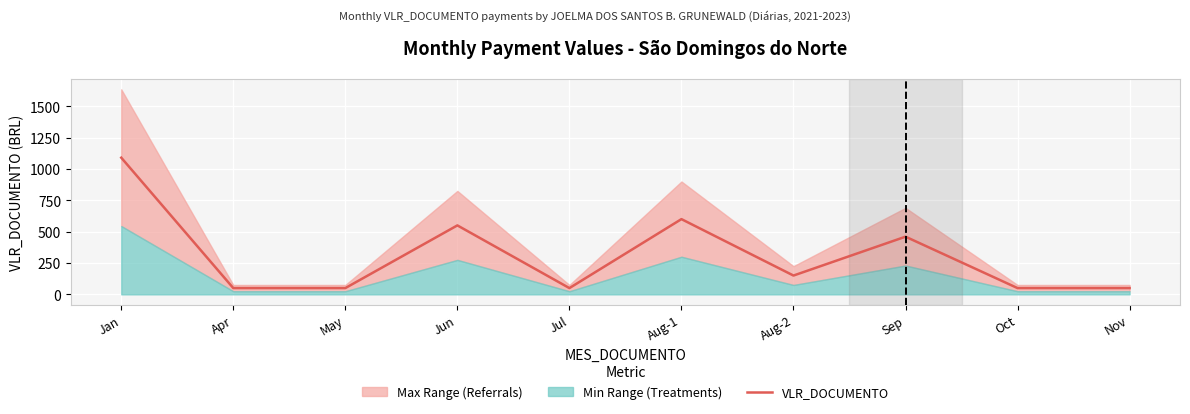

What is the sum of the values at Apr and Aug-2?

200